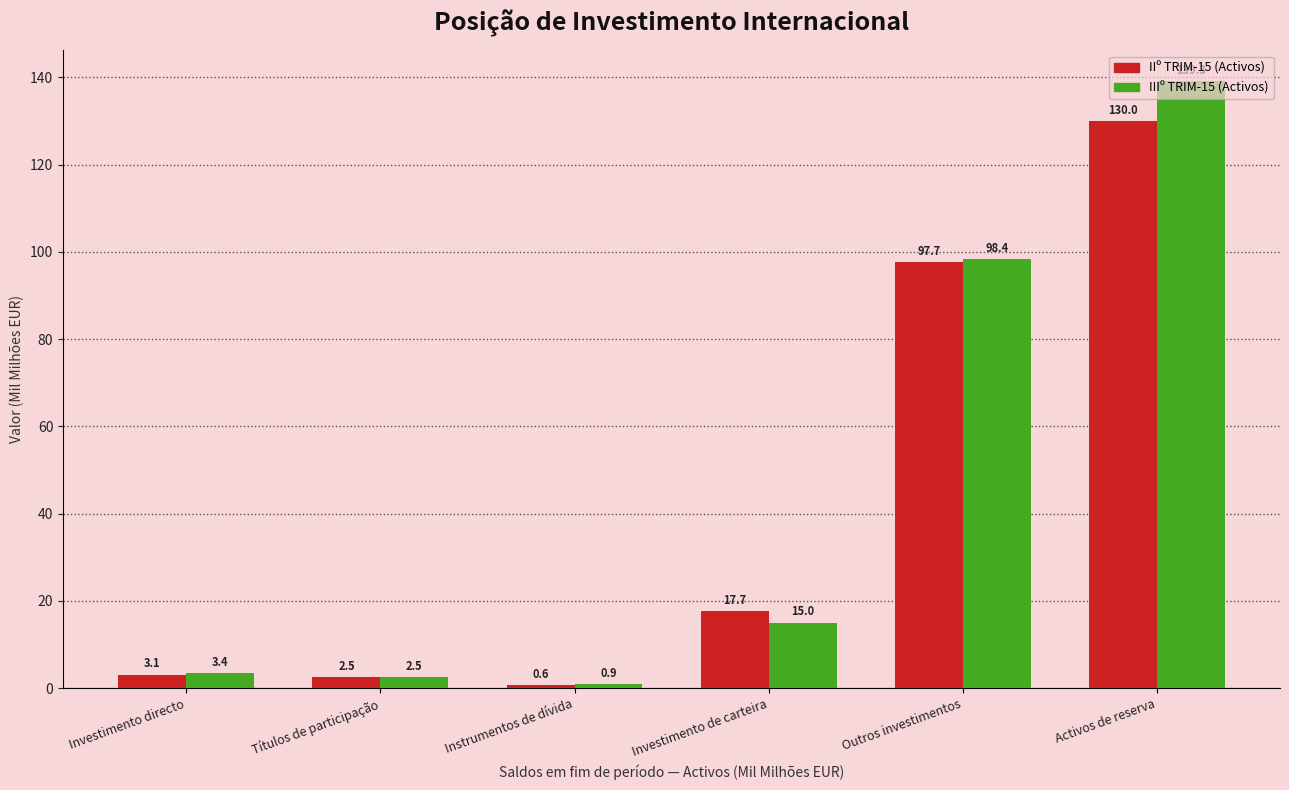

Is the value of IIº TRIM-15 (Activos) at Investimento directo greater than the value of IIIº TRIM-15 (Activos) at Instrumentos de dívida?

Yes